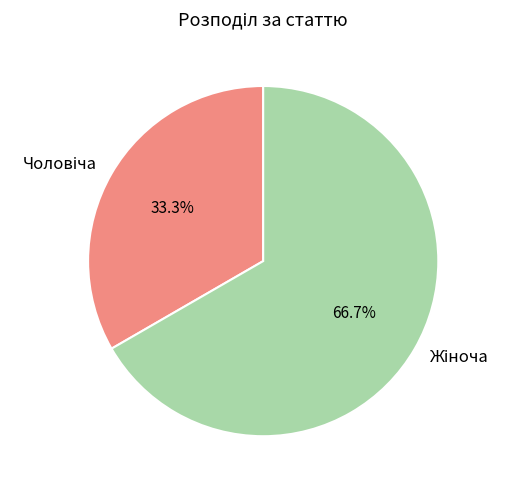

Does any single category account for the majority?

Yes